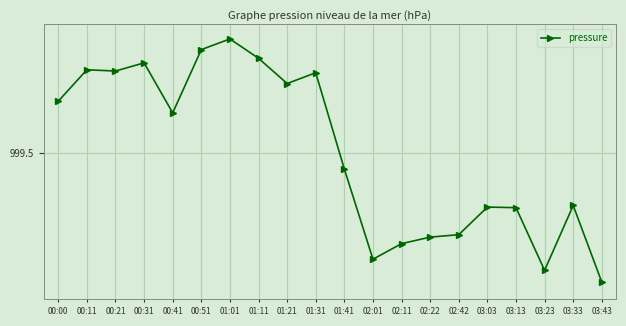

List the labels in order of value, largest first.

01:01, 00:51, 01:11, 00:31, 00:11, 00:21, 01:31, 01:21, 00:00, 00:41, 01:41, 03:33, 03:03, 03:13, 02:42, 02:22, 02:11, 02:01, 03:23, 03:43